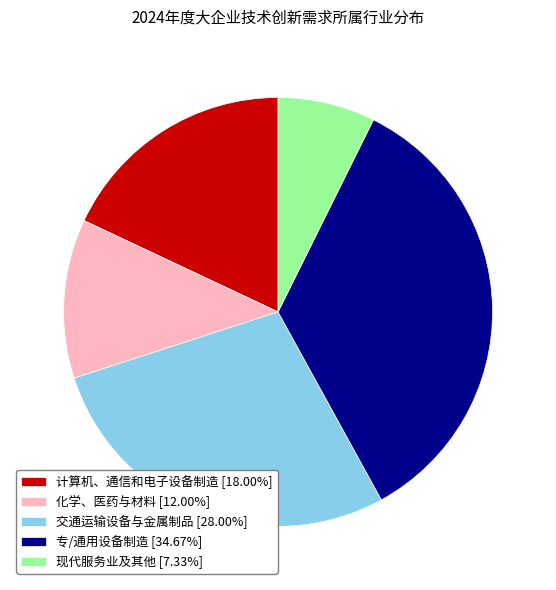

Is 专/通用设备制造 the majority of the pie?

No